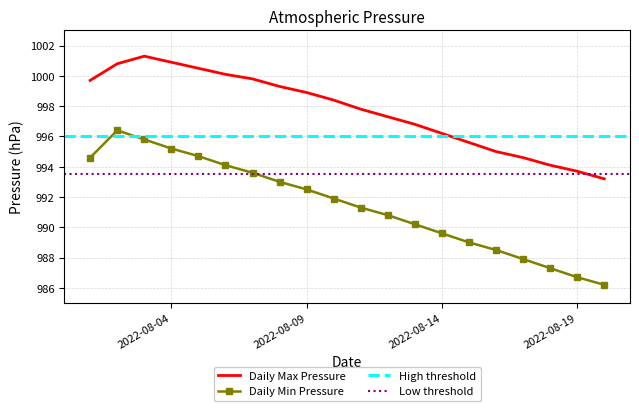

What is the sum of all Daily Min Pressure values?

19829.3